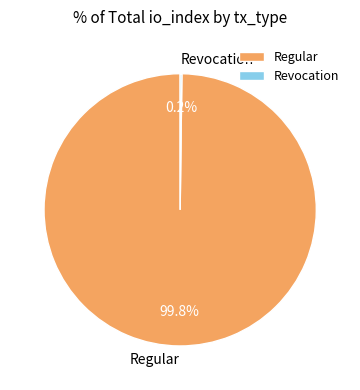

Which slice is the largest?

Regular